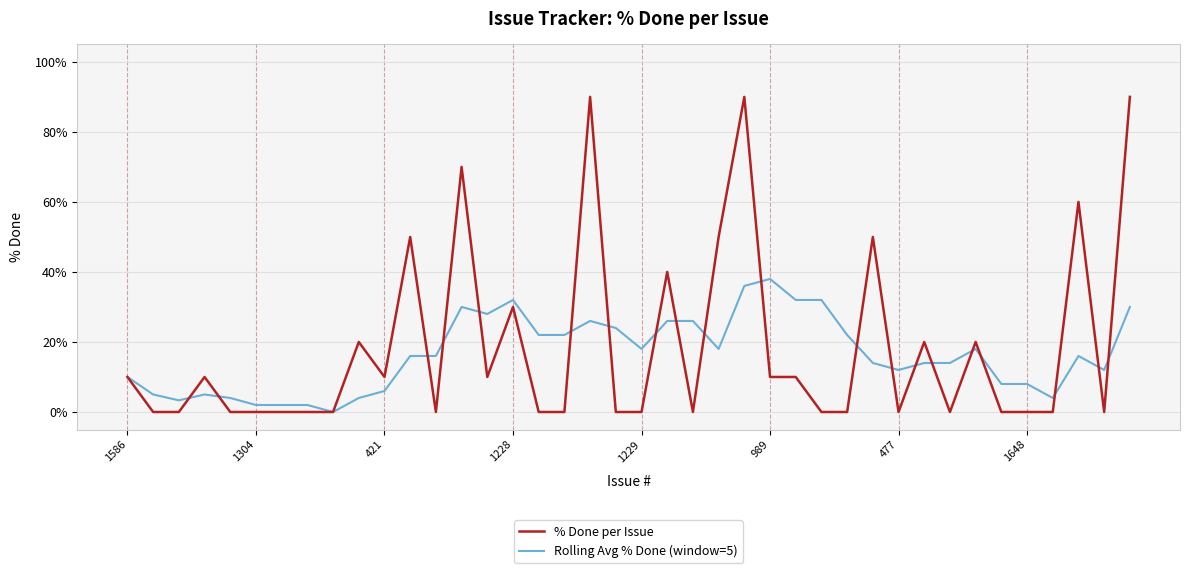

Which series has the widest spread of values?

% Done per Issue